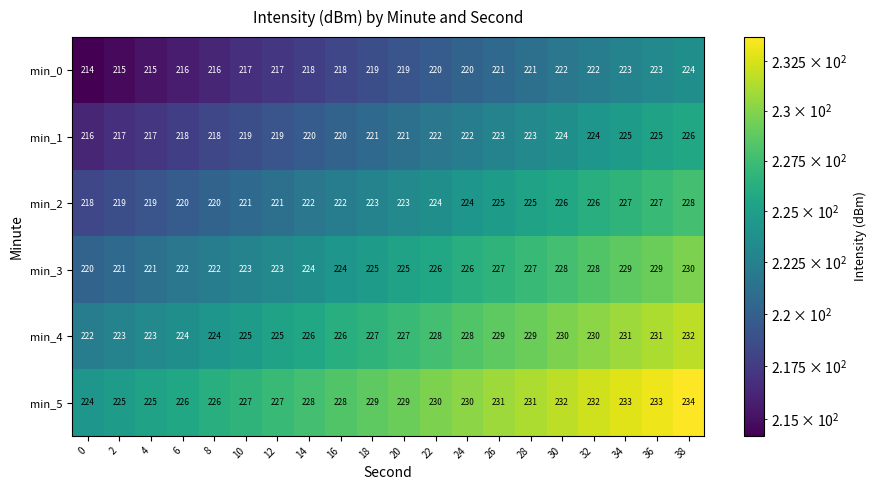

Which category has the highest value across all series?

38